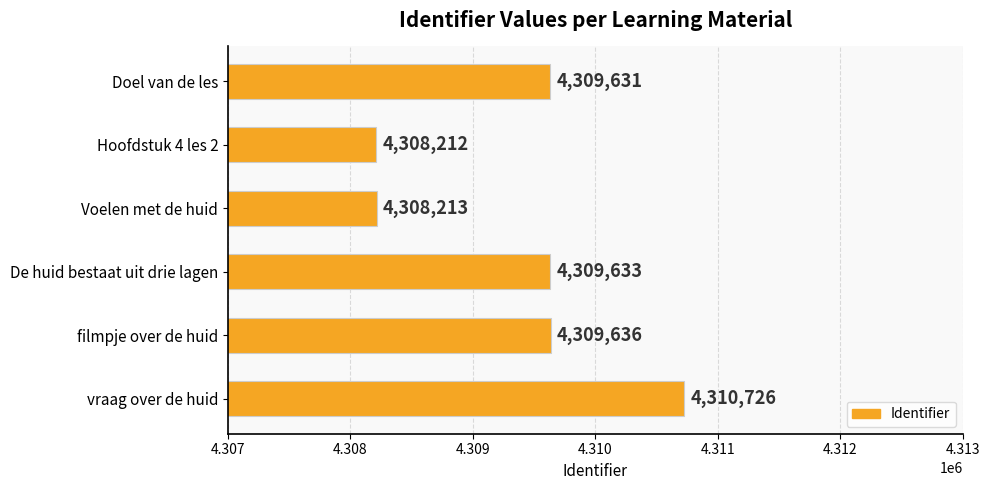

Read the value at Hoofdstuk 4 les 2, to the nearest 10.

4308210